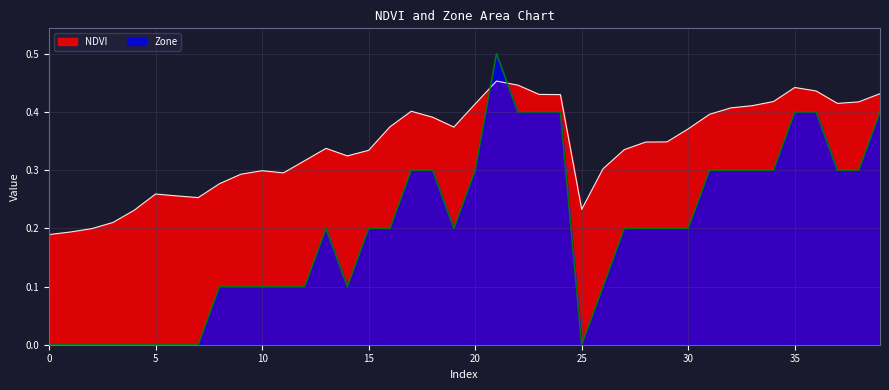

At which category is the sum across all series the highest?

21